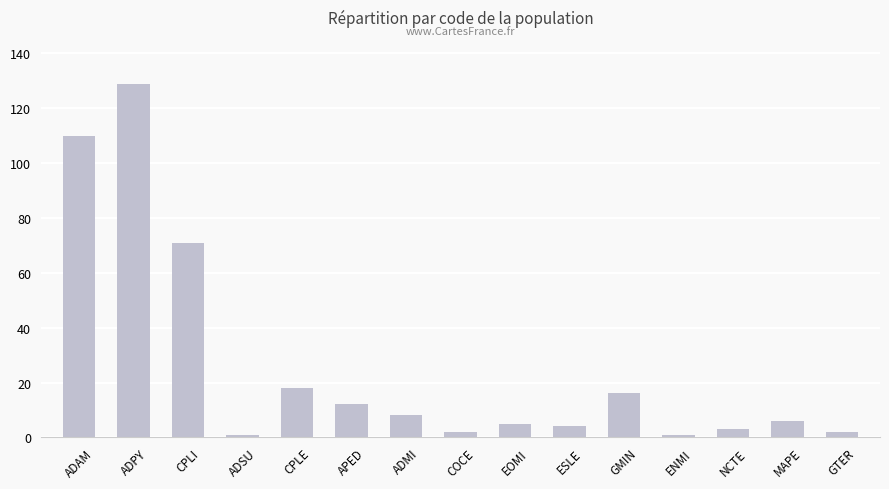

What is the greatest value displayed?

129